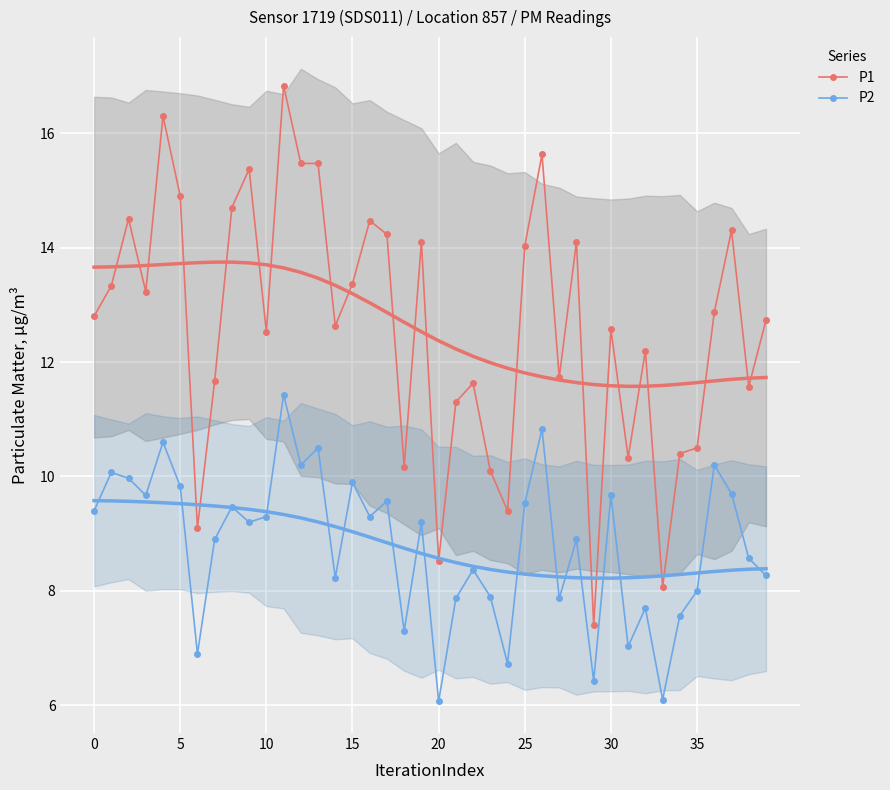

True or false: P2 and P1 intersect in this chart.

False